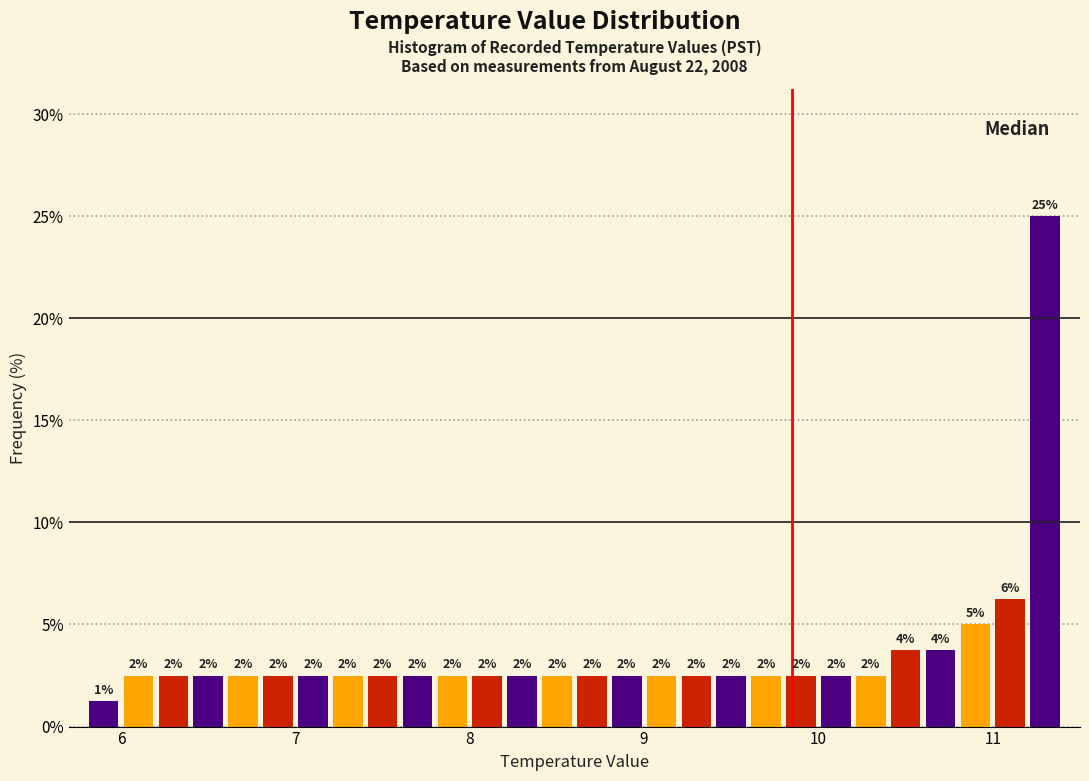

Read against the x-axis, roughly where is the centre of the tallest bar?

11.3